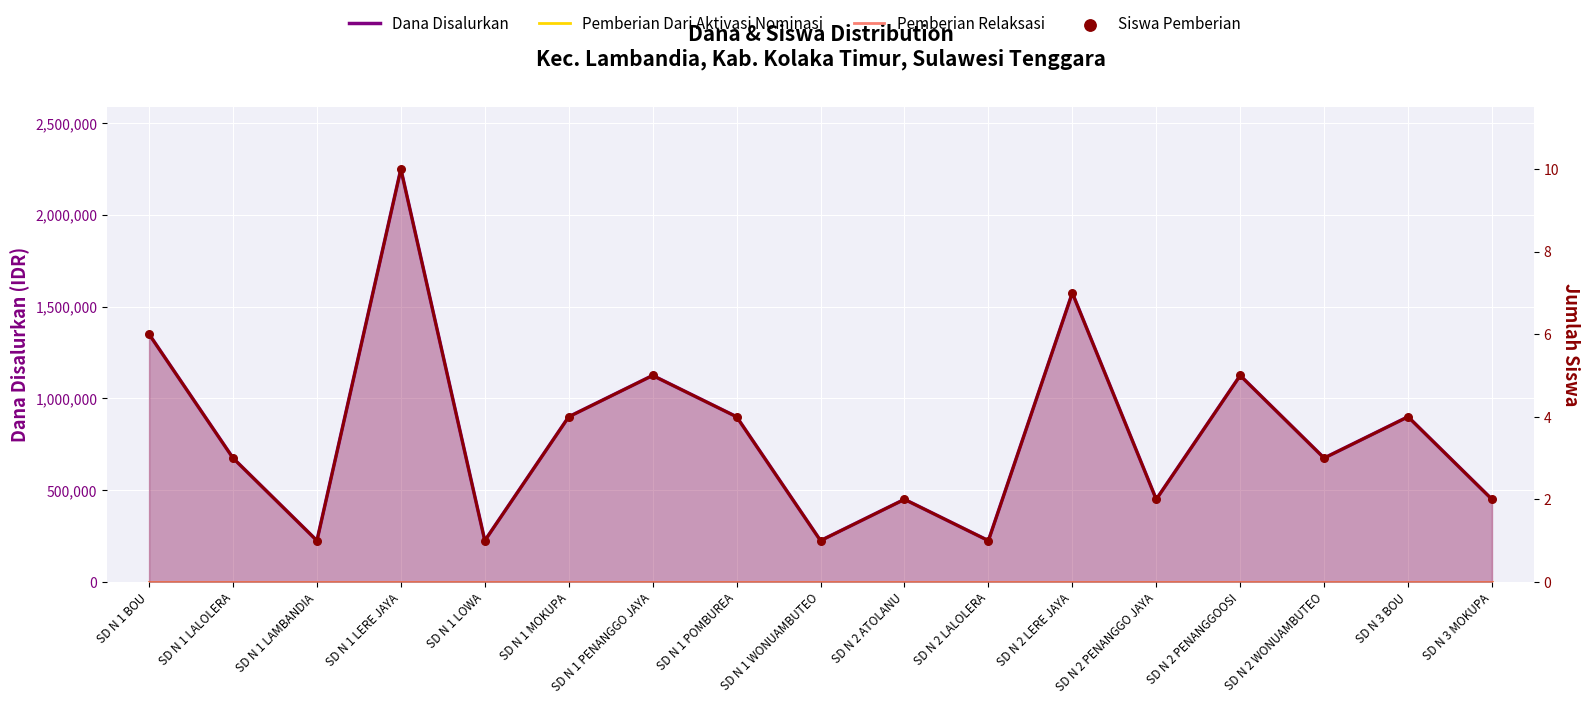

At which category is the sum across all series the highest?

SD N 1 LERE JAYA